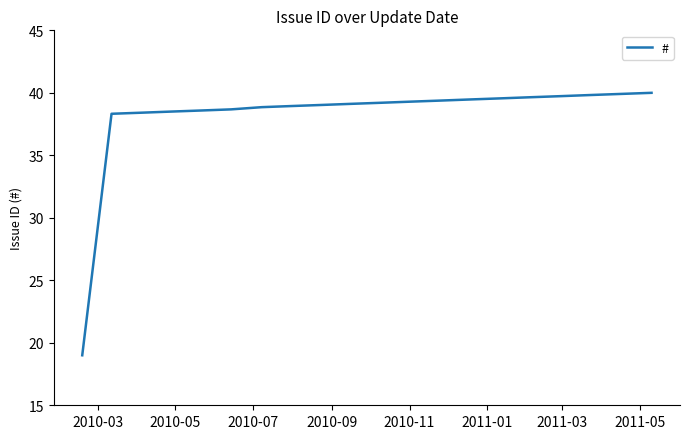

What is the minimum value shown in the chart?

19.0